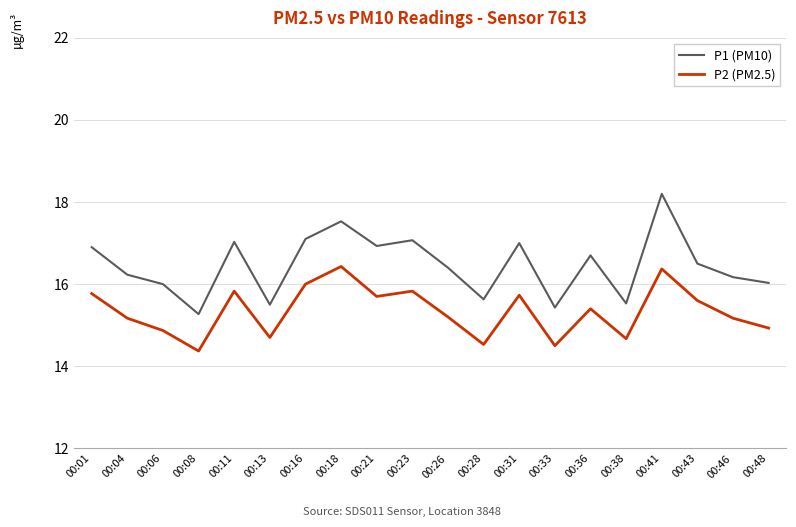

What is the difference between the maximum and minimum values in the P1 (PM10) series?

2.9